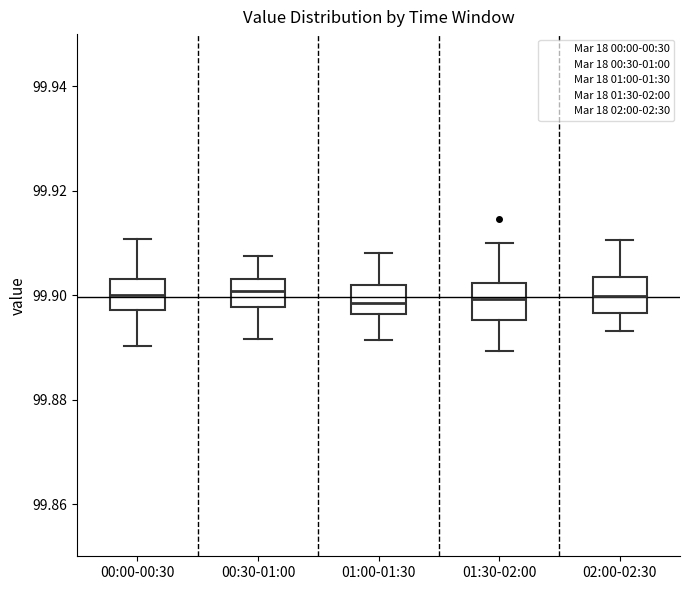

Reading left to right, read every box against the y-axis: the position of its median line, the range the box covers, and the ends of its whiskers. The values are not printed on the chart, so give them approximately, as read against the axis.

00:00-00:30: median 99.900, box 99.898 to 99.904, whiskers 99.890 to 99.910
00:30-01:00: median 99.900, box 99.898 to 99.904, whiskers 99.892 to 99.908
01:00-01:30: median 99.898, box 99.896 to 99.902, whiskers 99.892 to 99.908
01:30-02:00: median 99.900, box 99.896 to 99.902, whiskers 99.890 to 99.910
02:00-02:30: median 99.900, box 99.896 to 99.904, whiskers 99.894 to 99.910